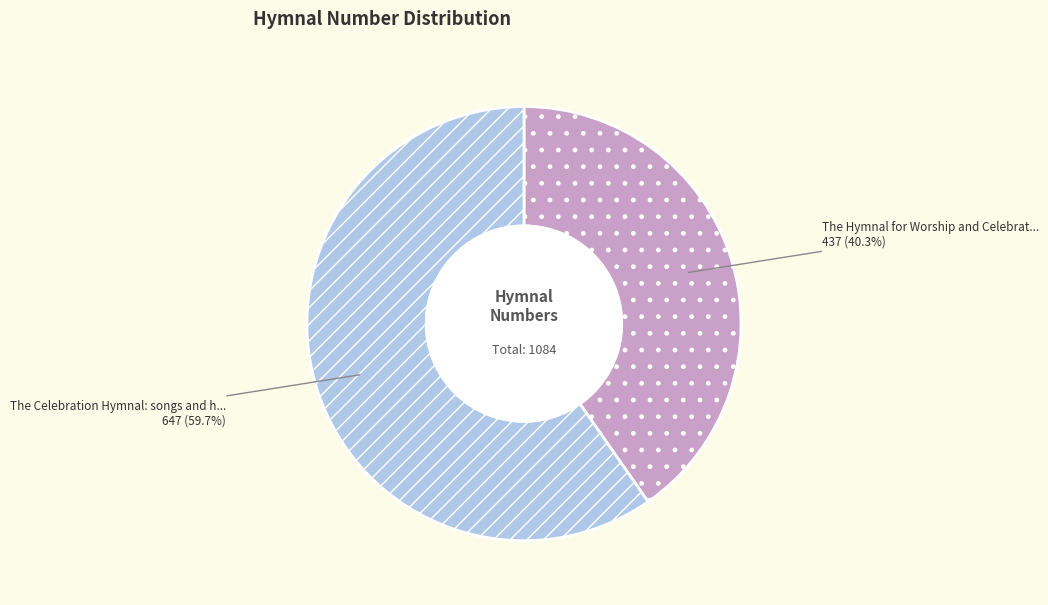

Does any single category account for the majority?

Yes